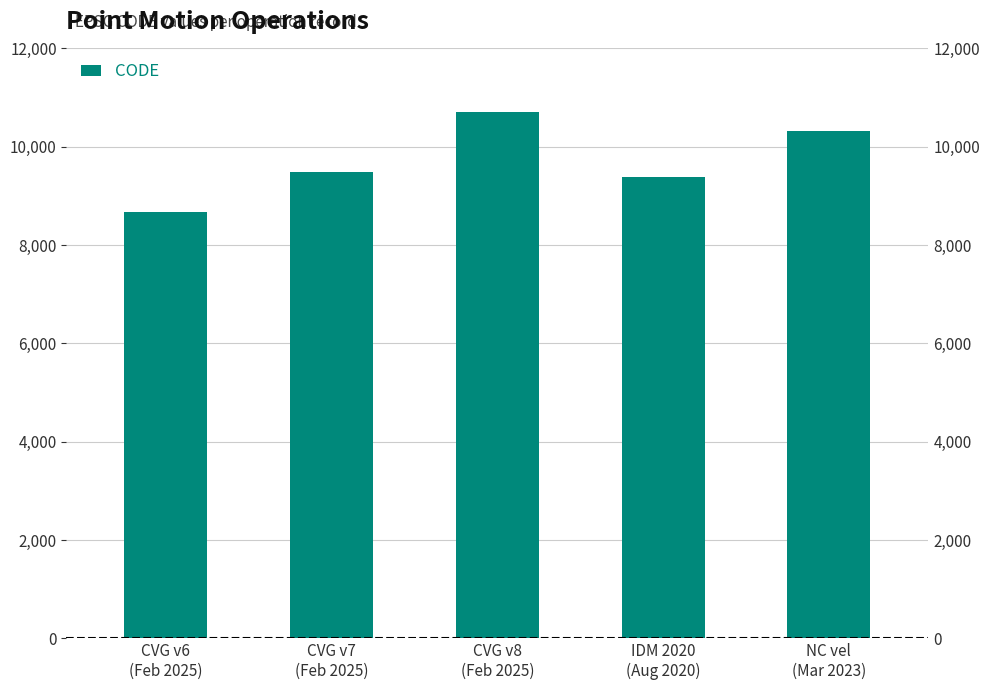

Which category has the lowest value across all series?

CVG v6
(Feb 2025)